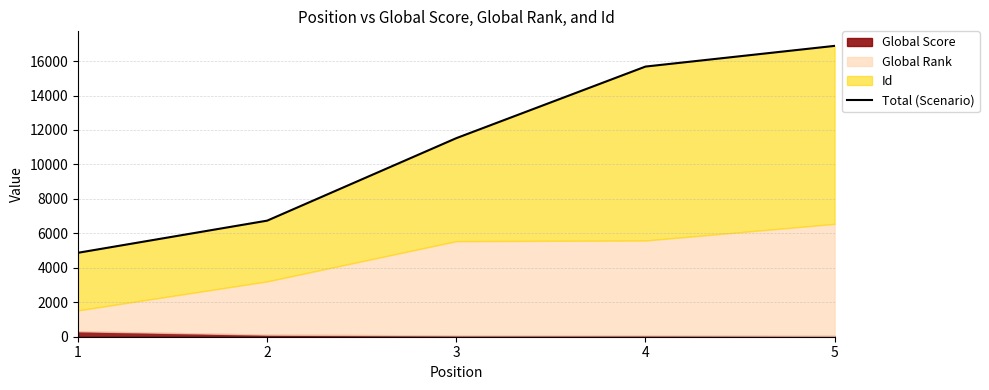

Does the chart have visible grid lines?

Yes